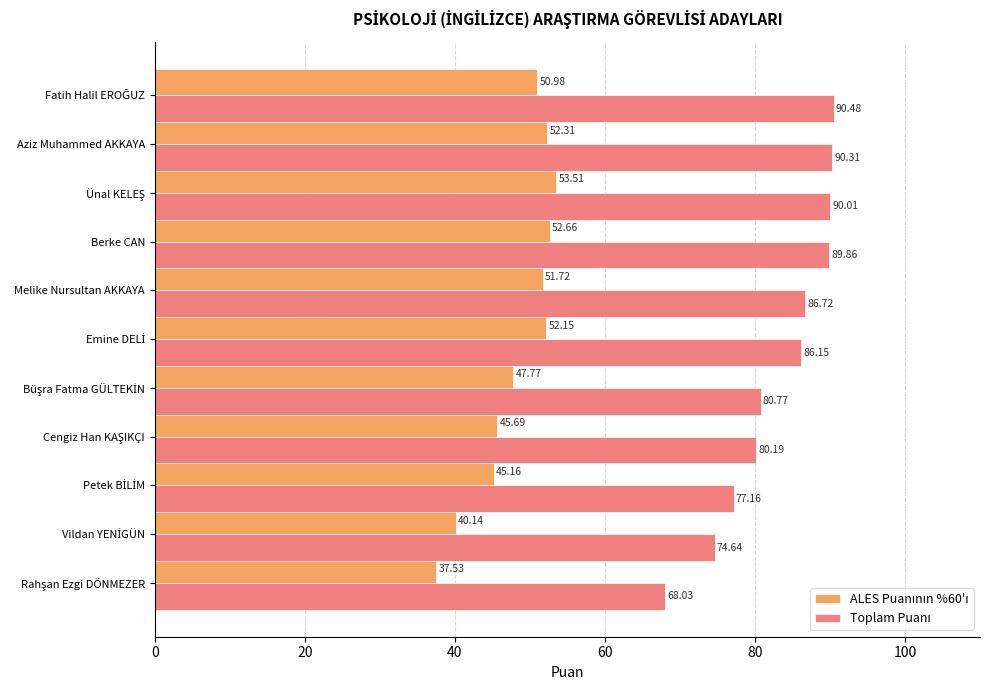

What is the total value across all series at Berke CAN?

142.5